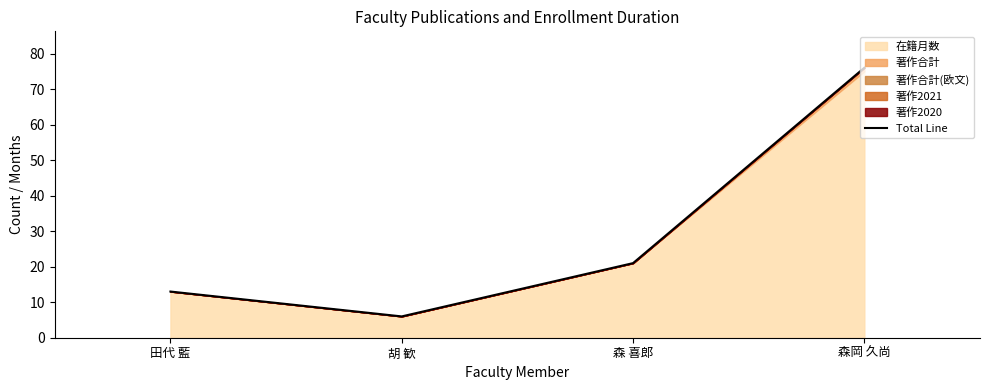

The value at 胡 歓 is 6. True or false?

True